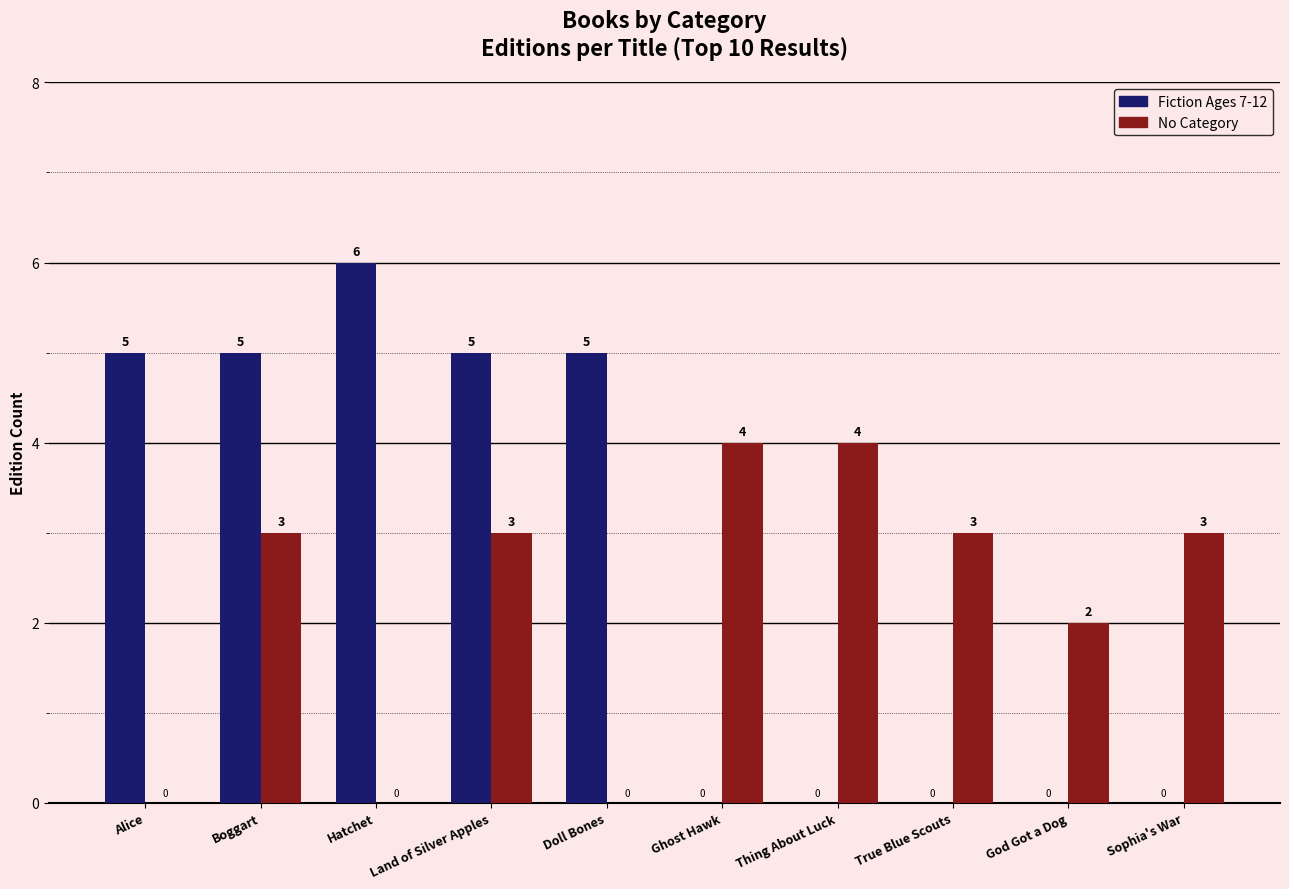

Between Land of Silver Apples and Sophia's War, which series saw the biggest shift?

Fiction Ages 7-12